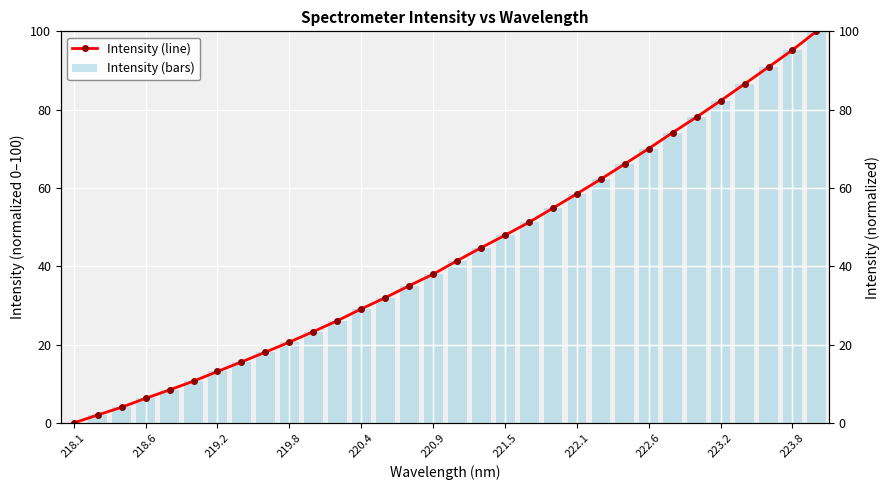

Which category has the lowest value across all series?

218.1